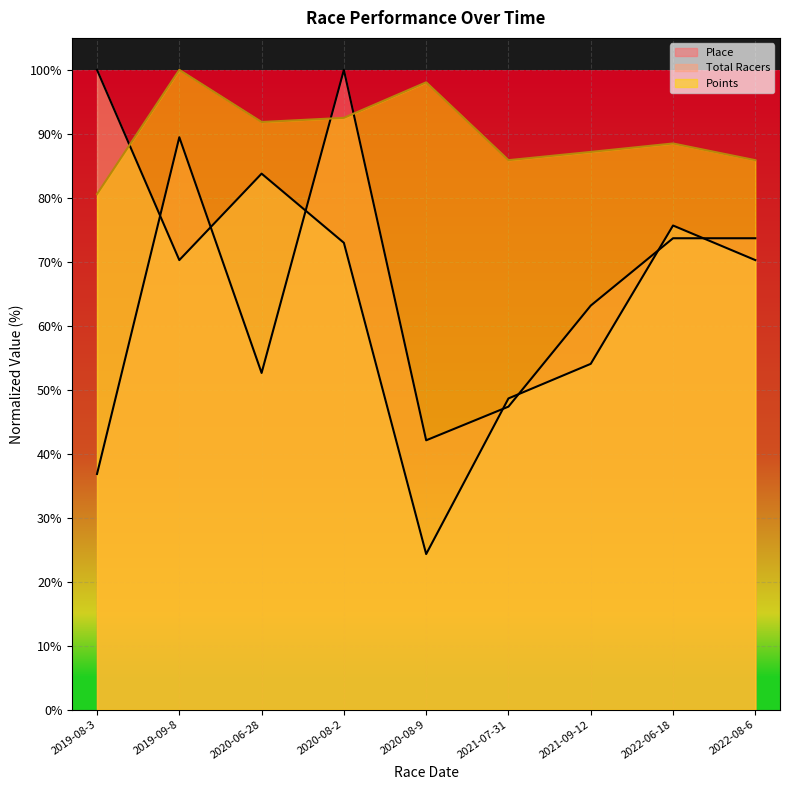

Between which two adjacent categories do Place and Points first intersect?

2020-06-28 and 2020-08-2